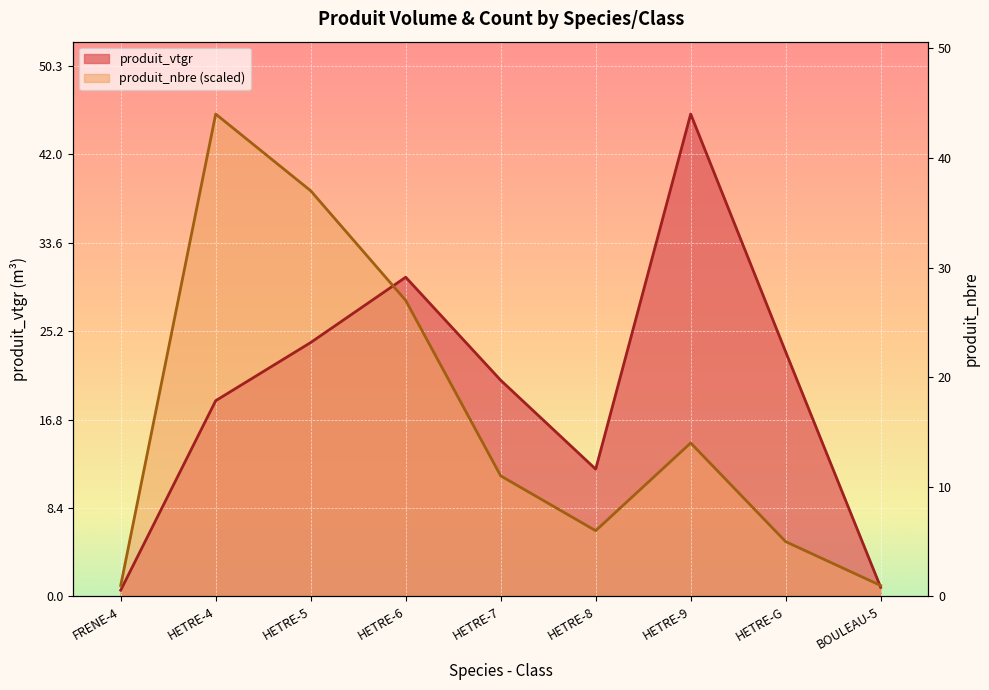

Reading left to right, extract all data points from this chart.

produit_vtgr: 0.6	18.6	24.1	30.3	20.5	12.1	45.8	23.2	0.9
produit_nbre: 1.0	45.8	38.5	28.1	11.4	6.2	14.6	5.2	1.0